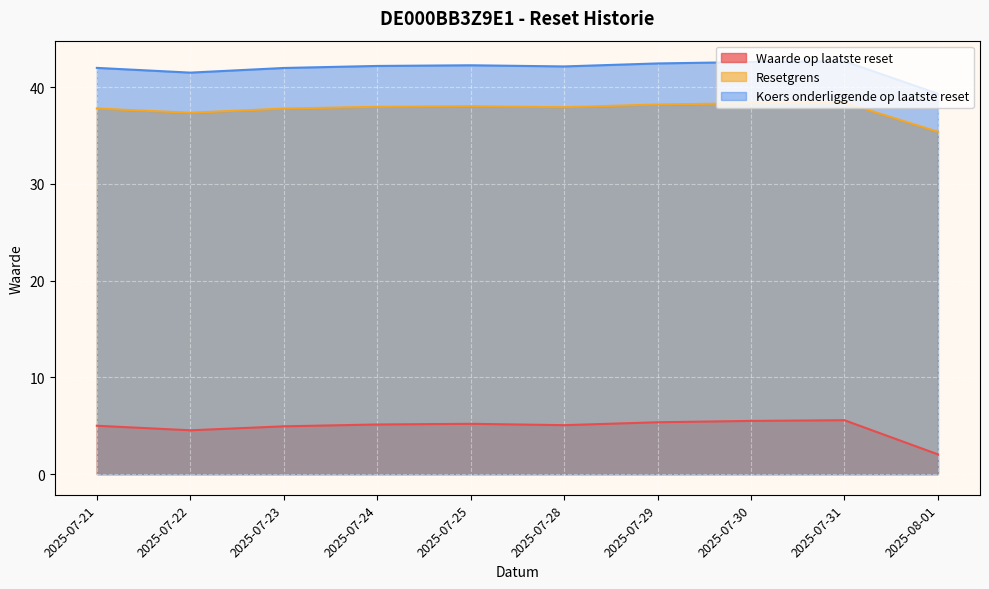

True or false: Koers onderliggende op laatste reset and Waarde op laatste reset intersect in this chart.

False